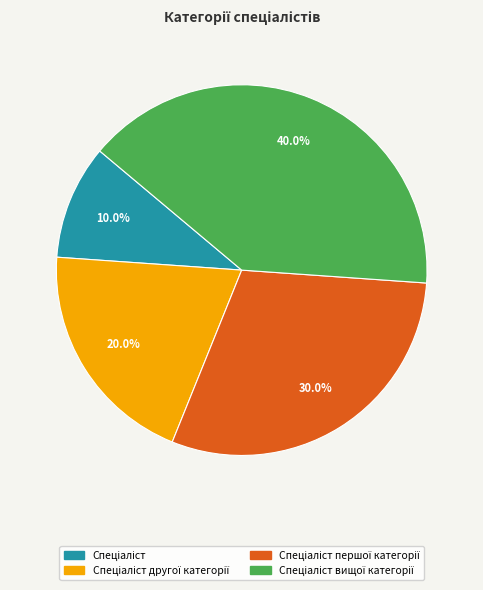

Is there a majority slice in this chart?

No